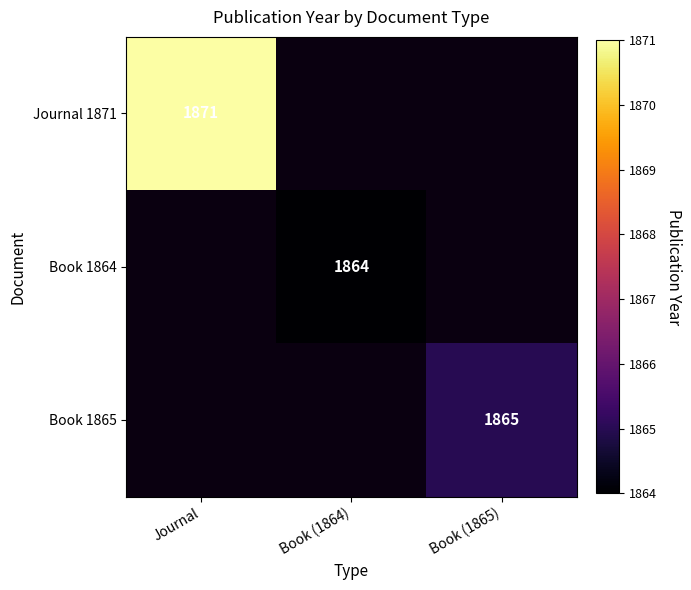

Is it true that Journal 1871 equals 1871 at Journal?

True